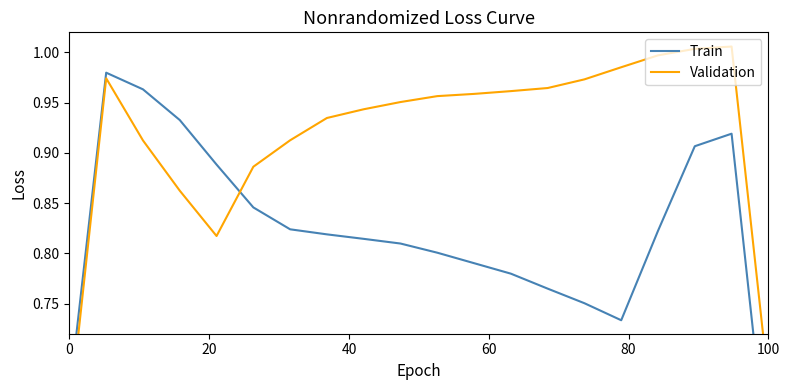

Reading left to right, list all the values displayed in this chart.

Train: 0.7	1.0	1.0	0.9	0.9	0.8	0.8	0.8	0.8	0.8	0.8	0.8	0.8	0.8	0.8	0.7	0.8	0.9	0.9	0.6
Validation: 0.6	1.0	0.9	0.9	0.8	0.9	0.9	0.9	0.9	1.0	1.0	1.0	1.0	1.0	1.0	1.0	1.0	1.0	1.0	0.7